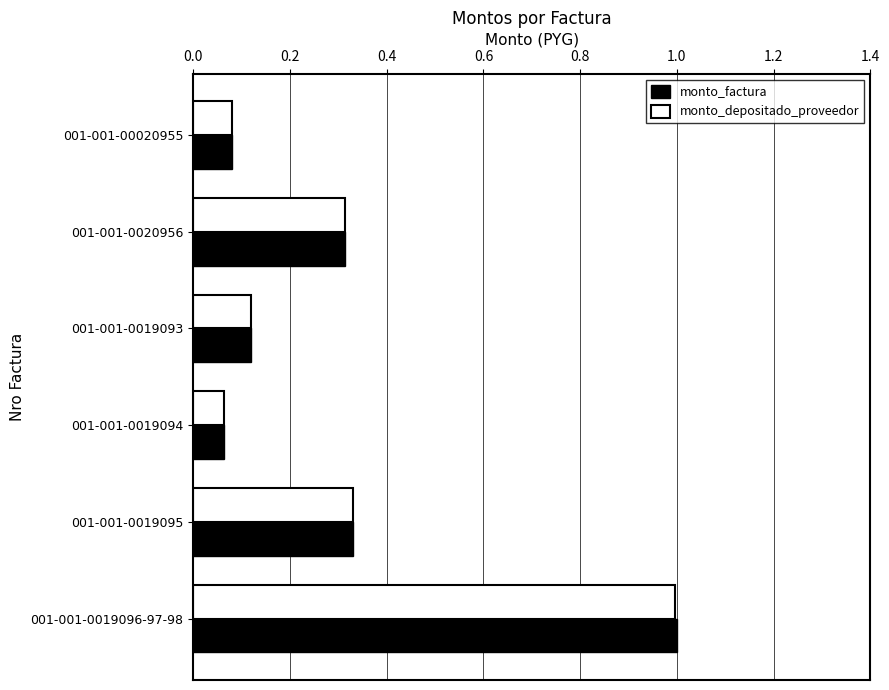

Which label corresponds to the largest value in the chart?

001-001-0019096-97-98